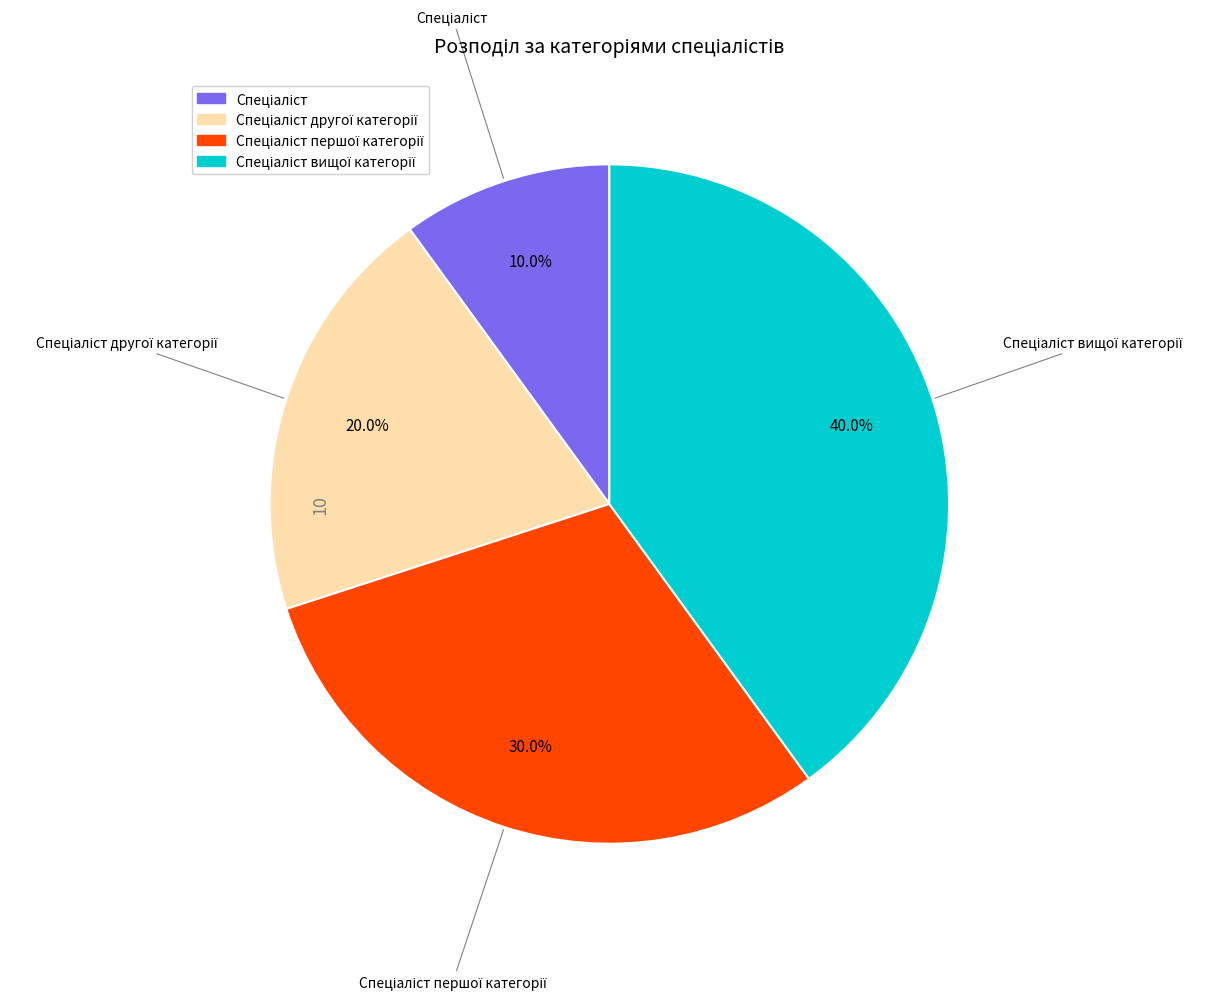

Is there any slice that represents more than half of the pie?

No